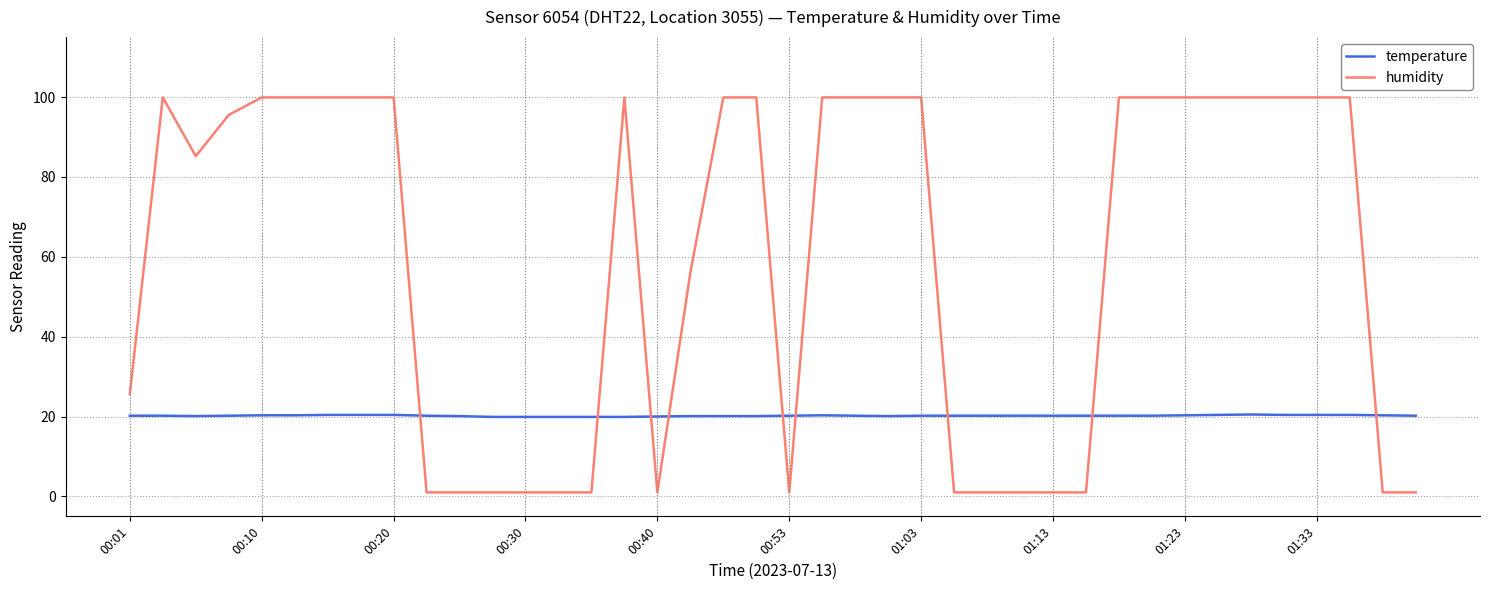

What is the greatest value displayed?

99.9